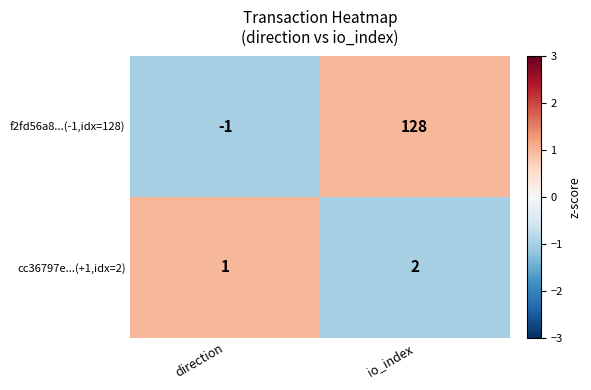

How many data points does each series have?

2